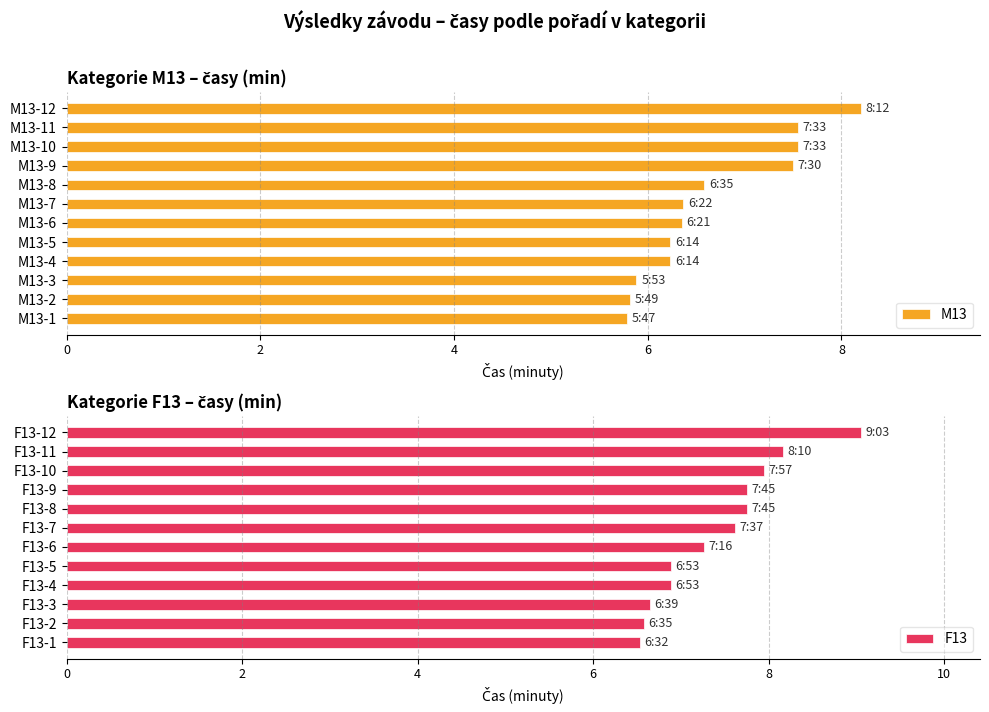

Which series has the largest total across all categories?

F13